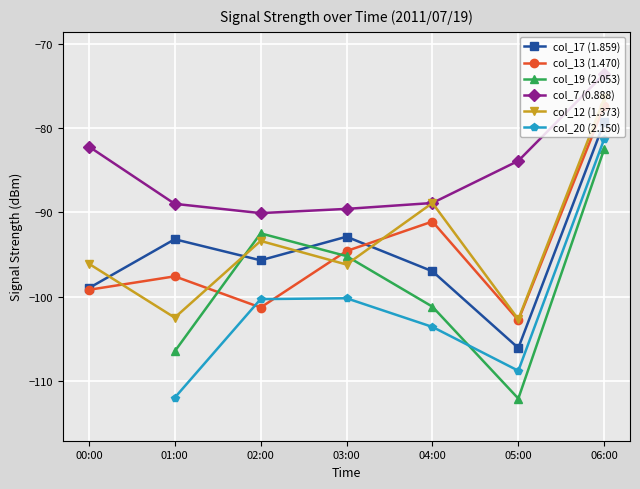

What is the sum of all col_12 (1.373) values?

-656.3